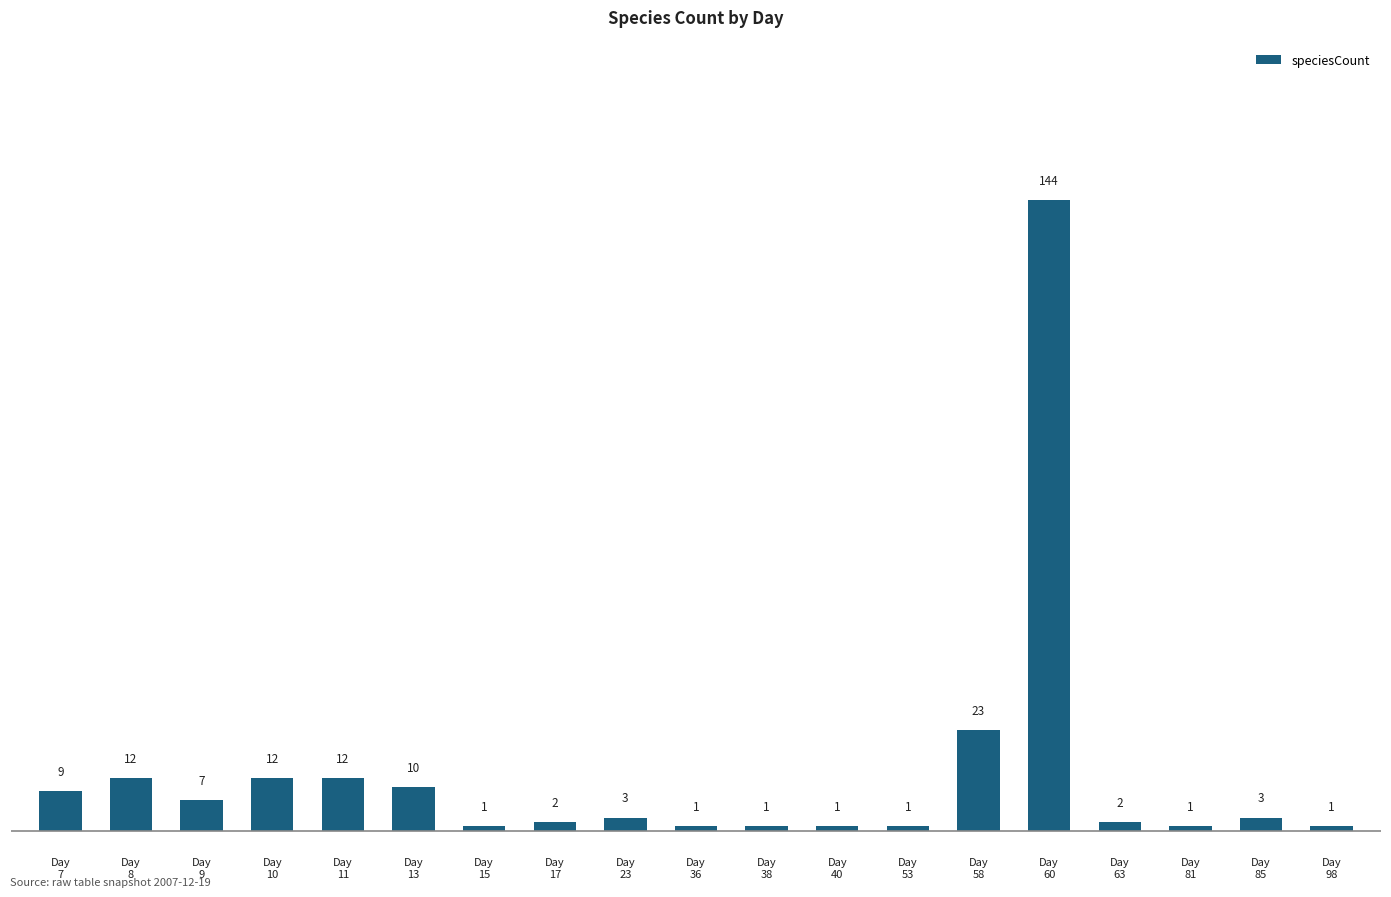

What is the greatest value displayed?

144